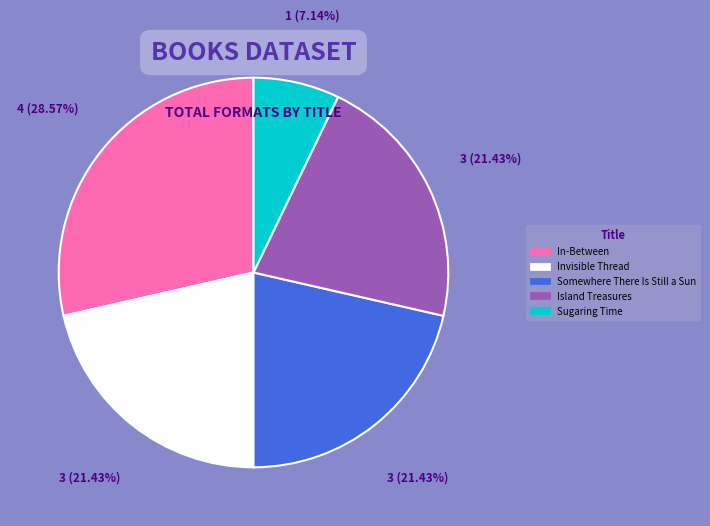

Count the number of slices in the pie.

5